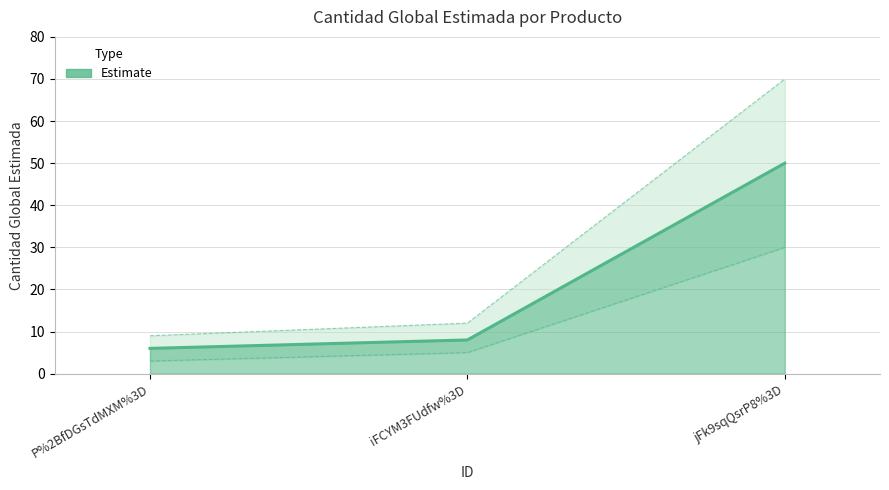

List the labels in order of value, smallest first.

P%2BfDGsTdMXM%3D, iFCYM3FUdfw%3D, jFk9sqQsrP8%3D